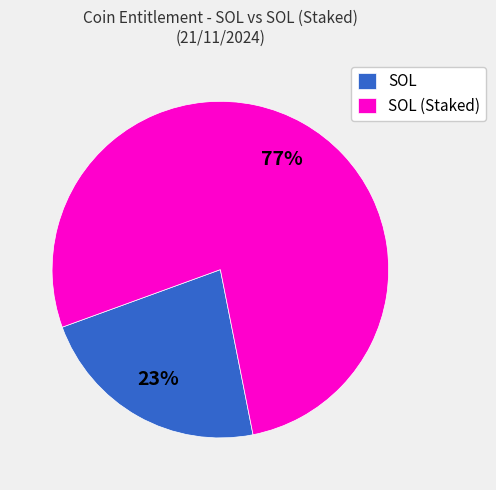

To the nearest percent, what is the average slice percentage?

50%